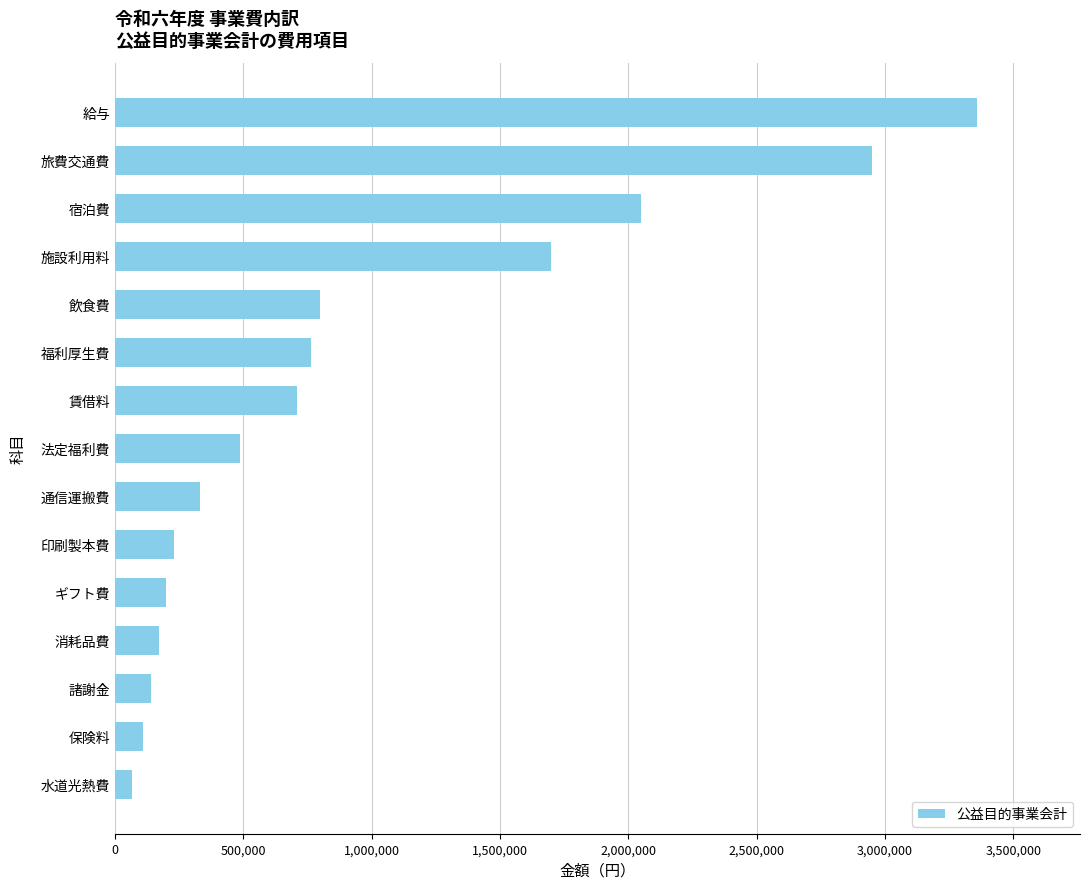

At which category does the chart reach its peak across all series?

給与